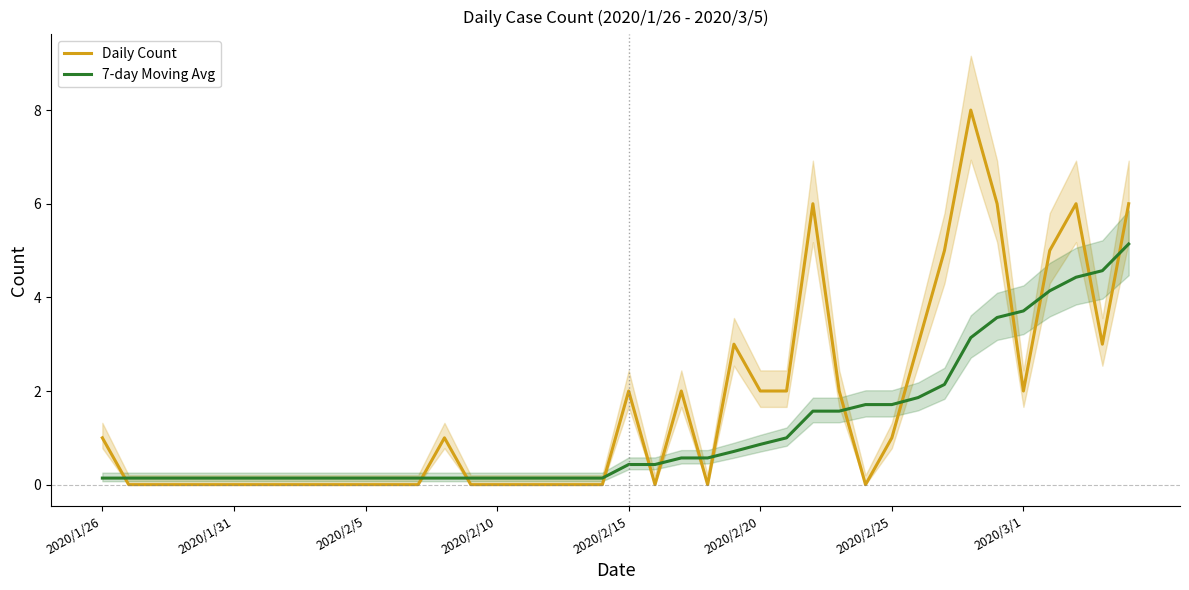

What is the maximum value for 7-day Moving Avg?

5.1